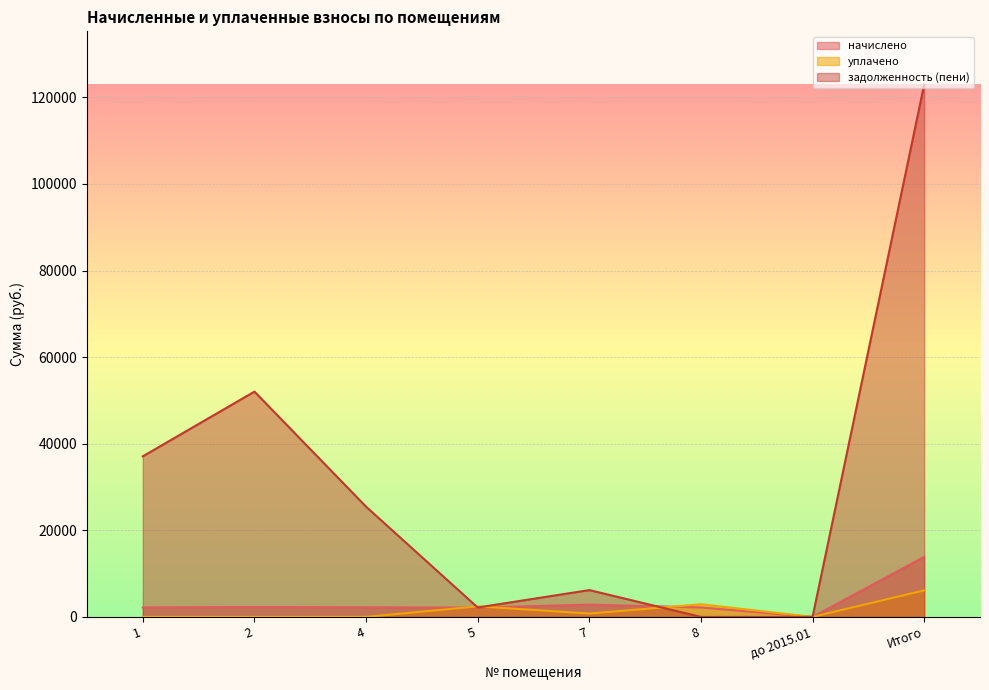

Between 1 and 5, which series saw the biggest shift?

задолженность (пени)